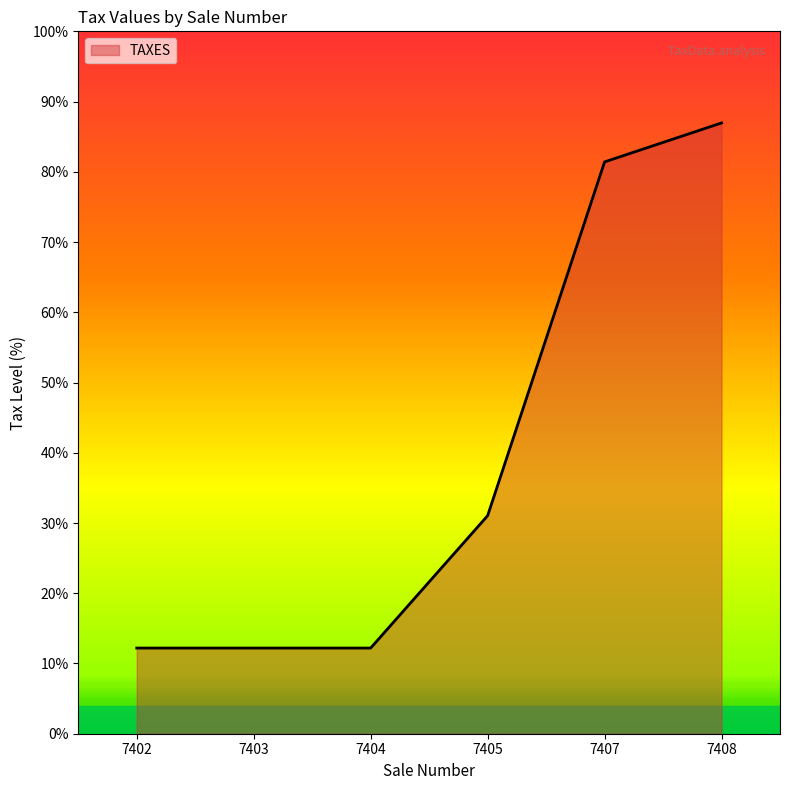

At which label is the value closest to 49?

7405